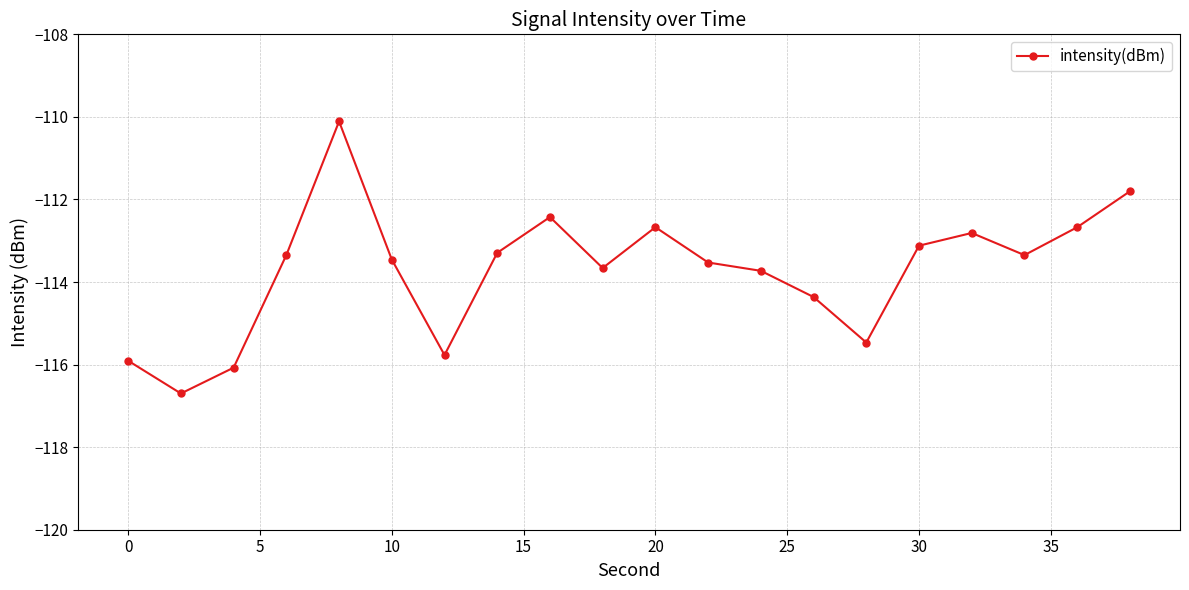

True or false: there are more than 1 points higher than both neighbors.

True